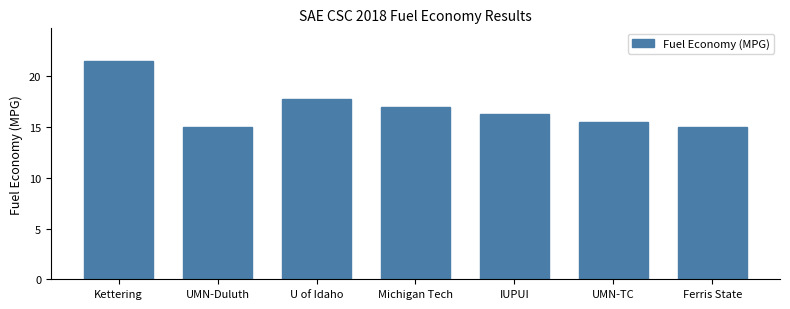

How many data points are above 16?

4